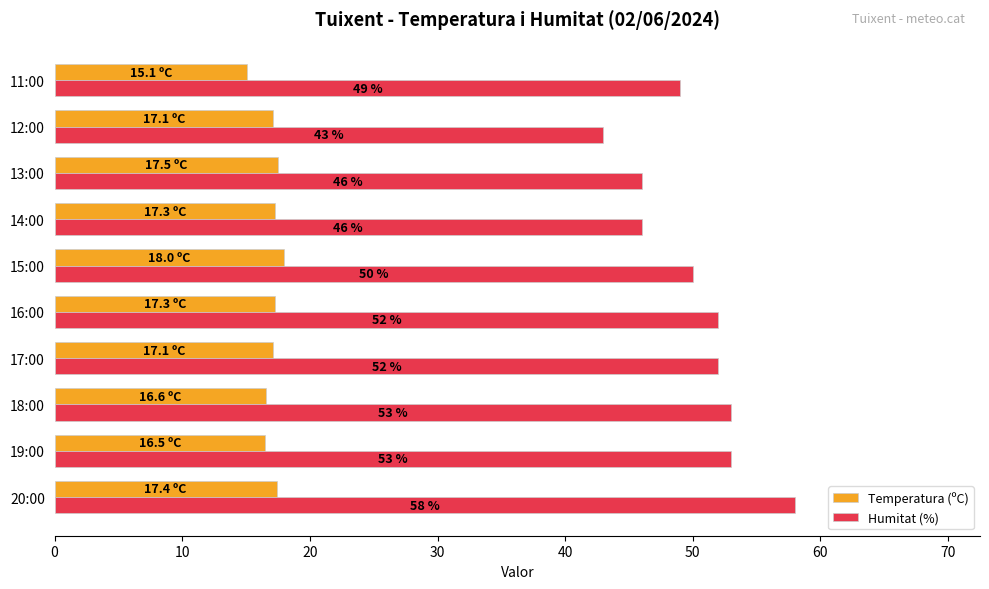

What is the difference between the highest and lowest values at 11:00?

33.9